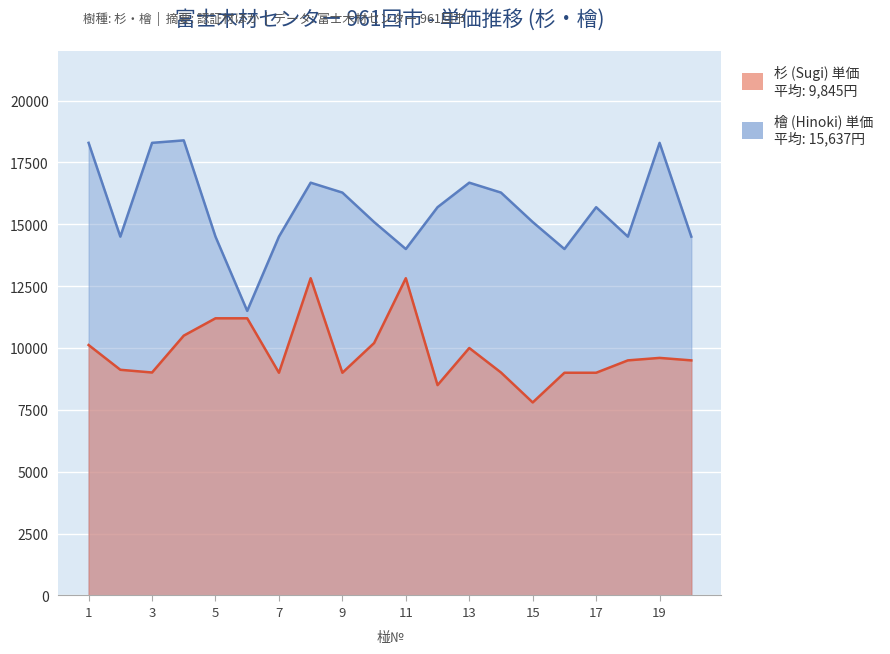

True or false: 檜 (Hinoki) 単価 has more than 2 points higher than both neighbors.

True